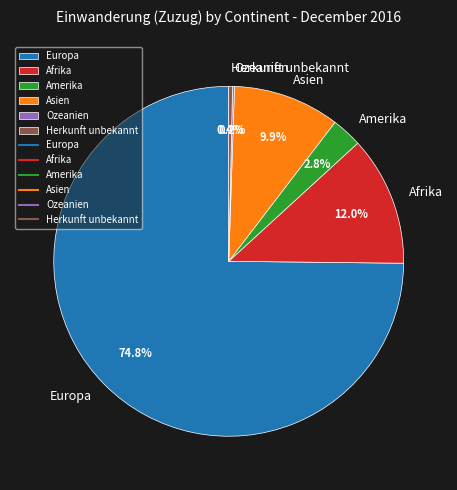

Is it true that Afrika is 12% of the pie?

True